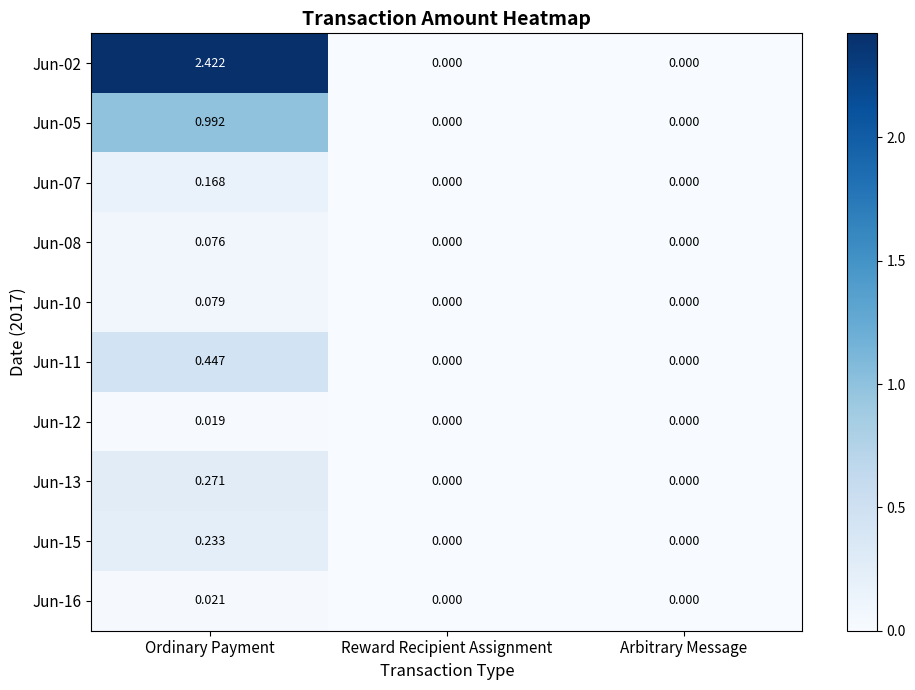

Is the value of Jun-11 at Ordinary Payment greater than the value of Jun-08 at Arbitrary Message?

Yes